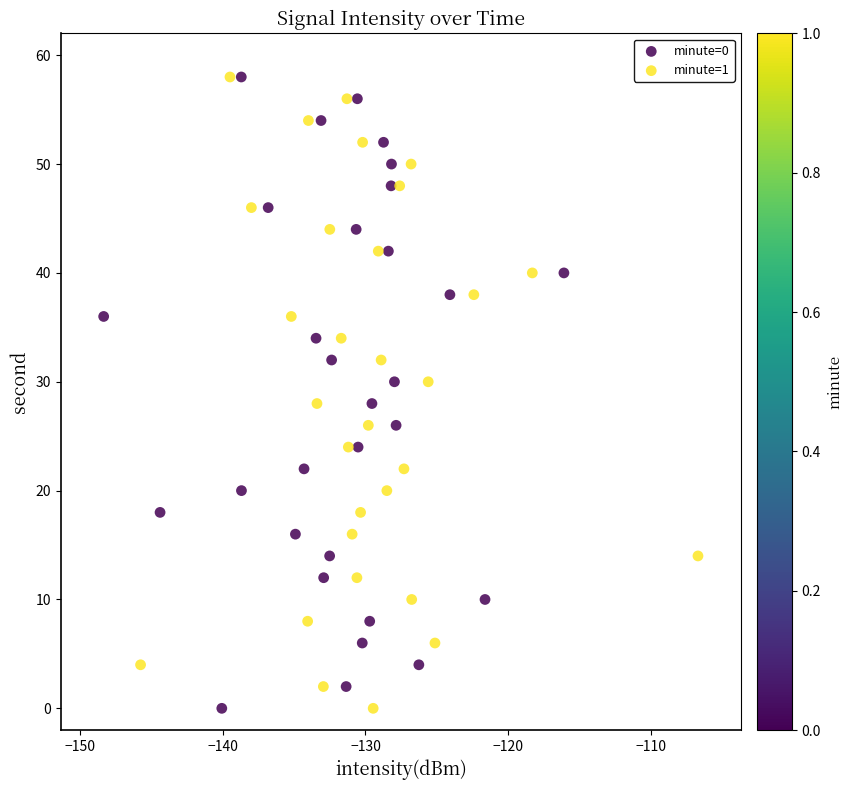

What are all the series names shown in the legend?

minute=0, minute=1